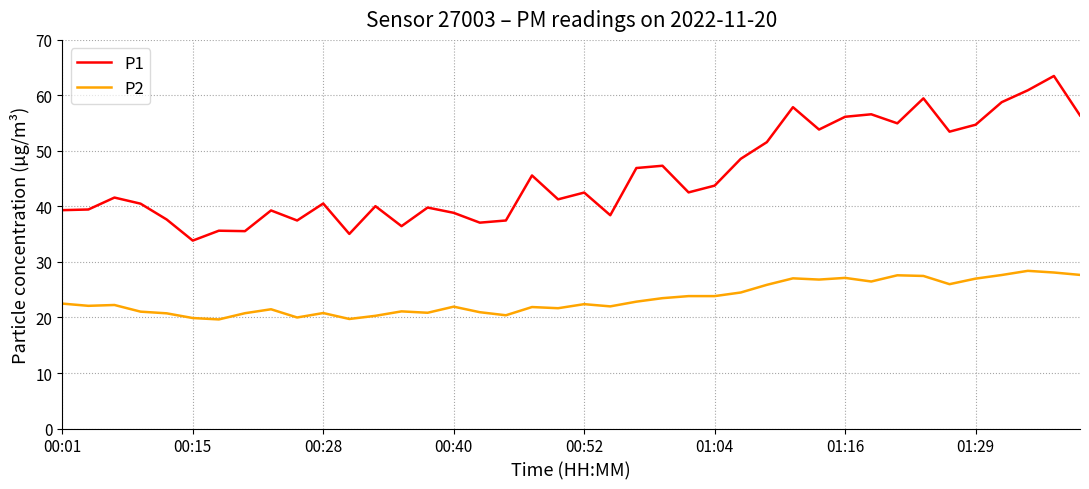

True or false: P2 and P1 cross at least once.

False